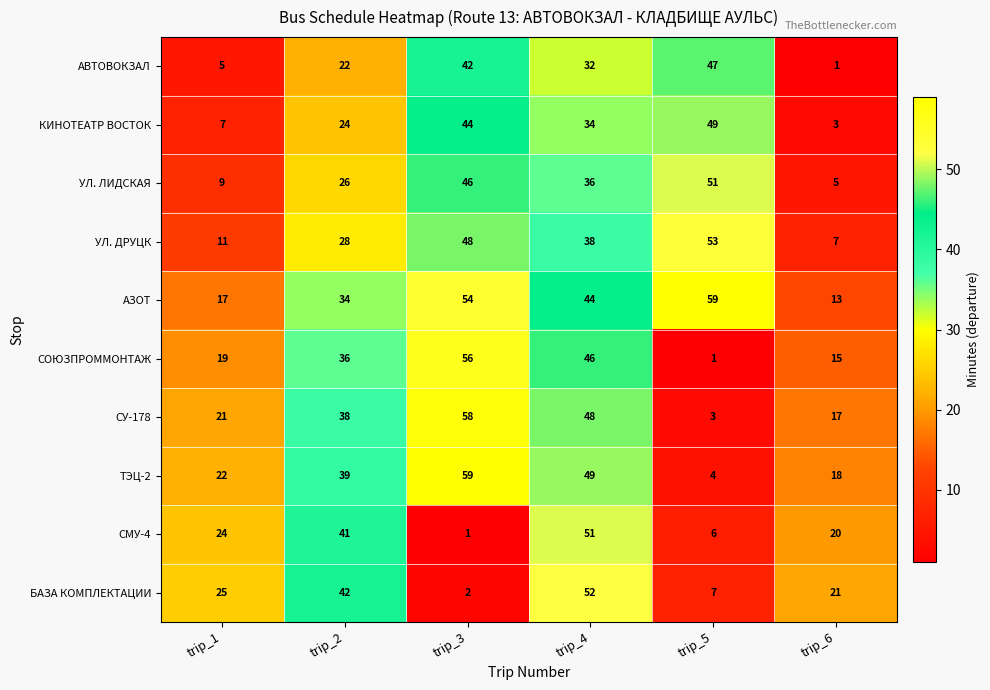

What is the difference between the maximum and second lowest values in the УЛ. ЛИДСКАЯ series?

42